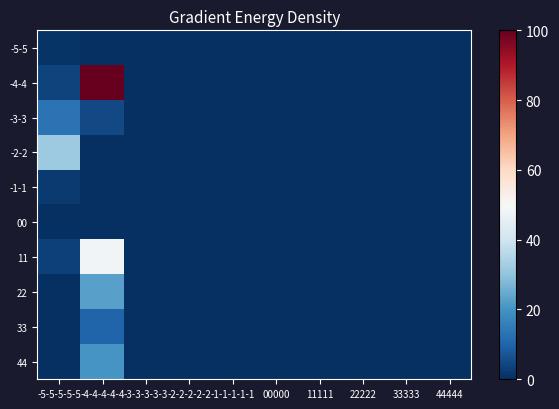

Which series has the largest total across all categories?

-4-4